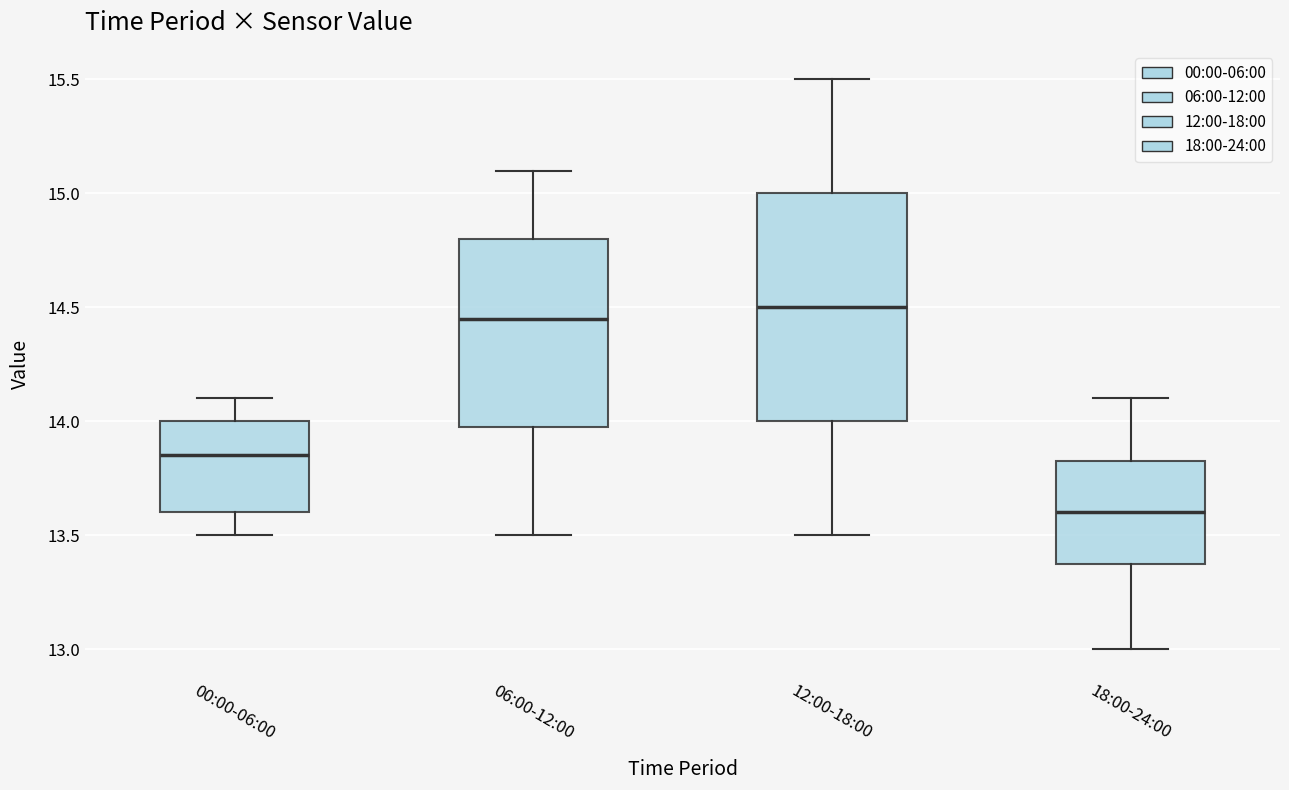

Reading left to right, transcribe this box plot: for each box, give where its median line is, the range the box spans, and where its two whiskers end, as read against the y-axis. The values are not printed on the chart, so give them approximately, as read against the axis.

00:00-06:00: median 13.85, box 13.60 to 14.00, whiskers 13.50 to 14.10
06:00-12:00: median 14.45, box 14.00 to 14.80, whiskers 13.50 to 15.10
12:00-18:00: median 14.50, box 14.00 to 15.00, whiskers 13.50 to 15.50
18:00-24:00: median 13.60, box 13.40 to 13.85, whiskers 13.00 to 14.10